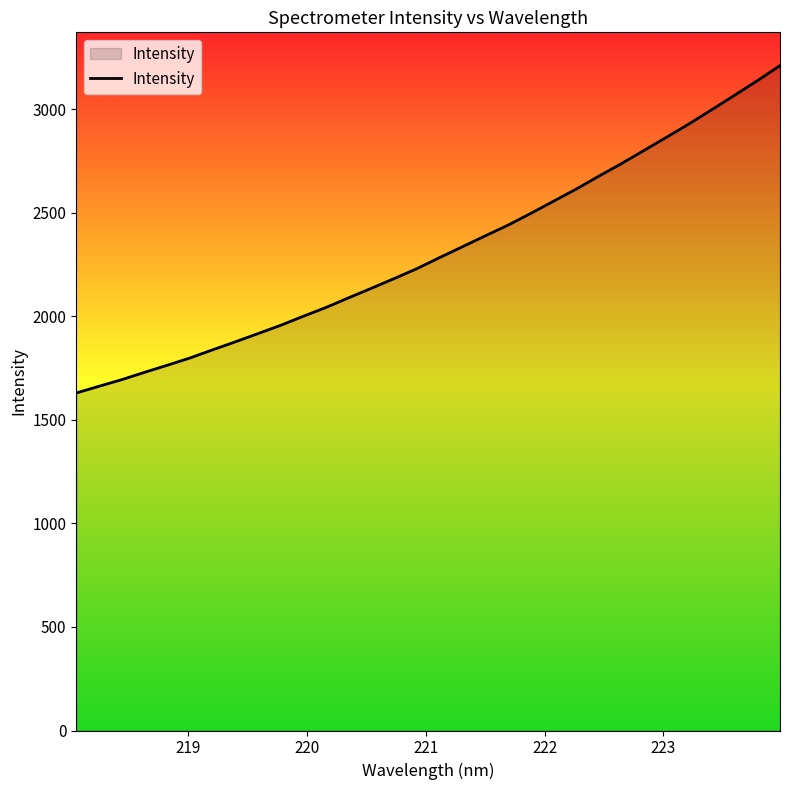

What is the minimum value shown in the chart?

1630.0